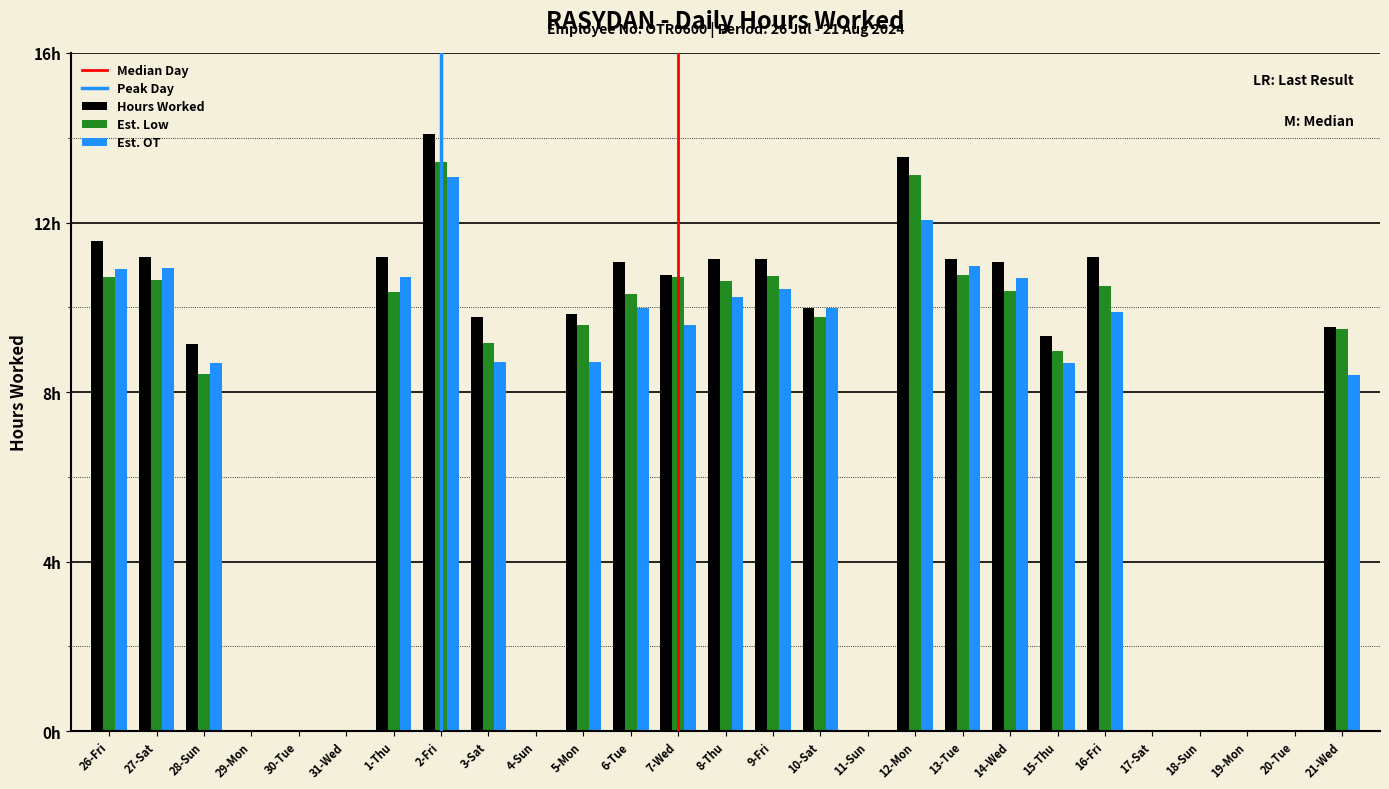

What position from the left is 17-Sat?

23